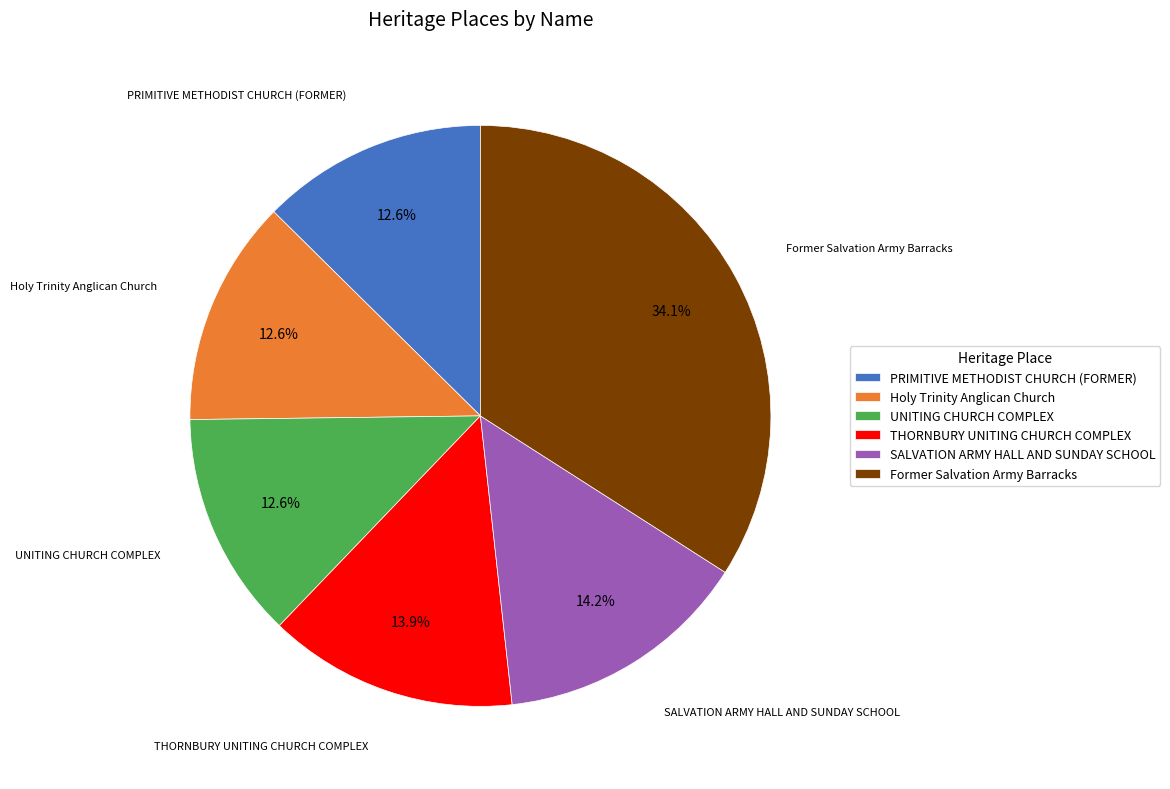

What is the largest slice in the pie chart?

Former Salvation Army Barracks